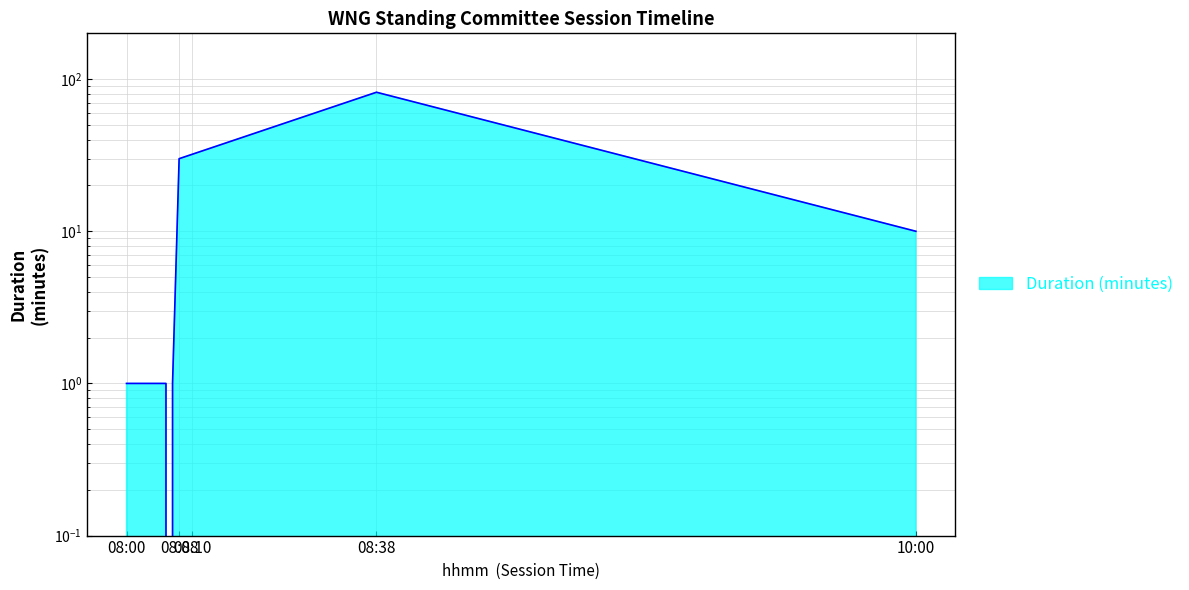

What is the change in value from 08:02:00 to 10:00:00?

+9